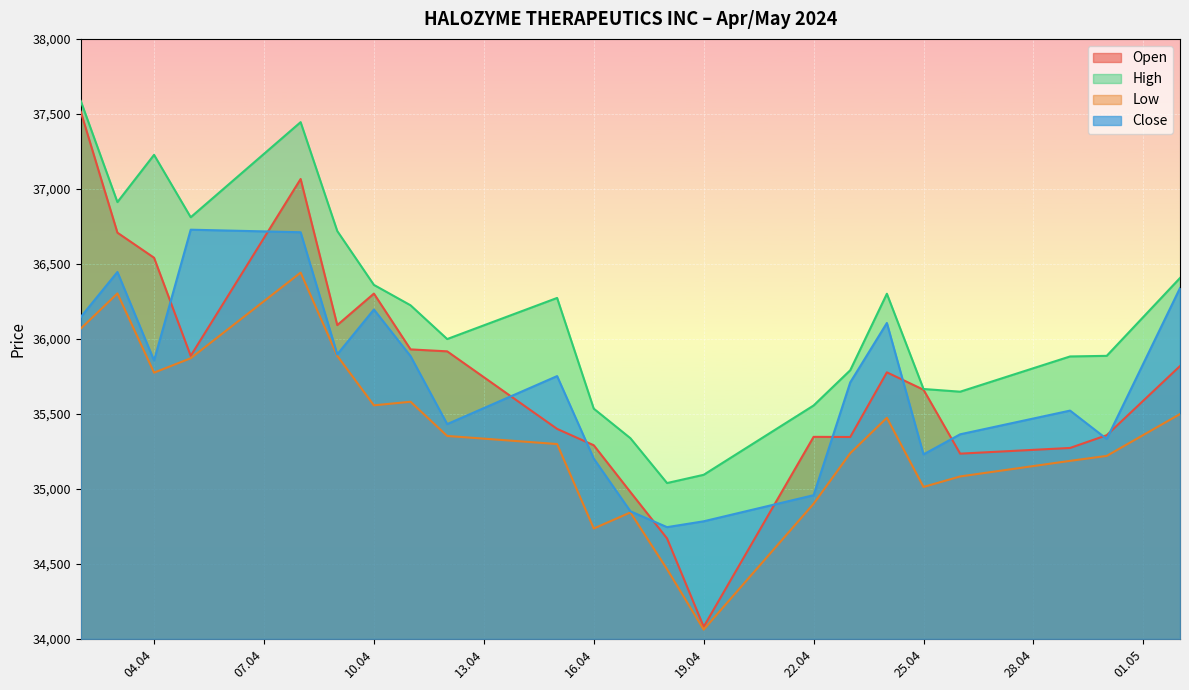

At which label is High closest to 36312?

24.04.2024